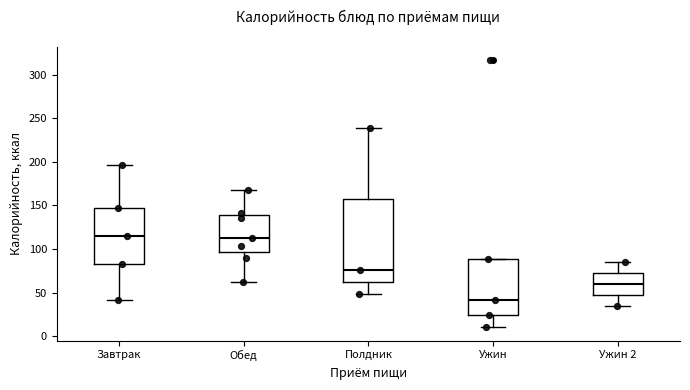

Reading left to right, read every box against the y-axis: the position of its median line, the range the box covers, and the ends of its whiskers. The values are not printed on the chart, so give them approximately, as read against the axis.

Завтрак: median 115, box 85 to 145, whiskers 40 to 195
Обед: median 115, box 95 to 140, whiskers 60 to 165
Полдник: median 75, box 60 to 160, whiskers 50 to 240
Ужин: median 40, box 25 to 90, whiskers 10 to 90
Ужин 2: median 60, box 50 to 75, whiskers 35 to 85